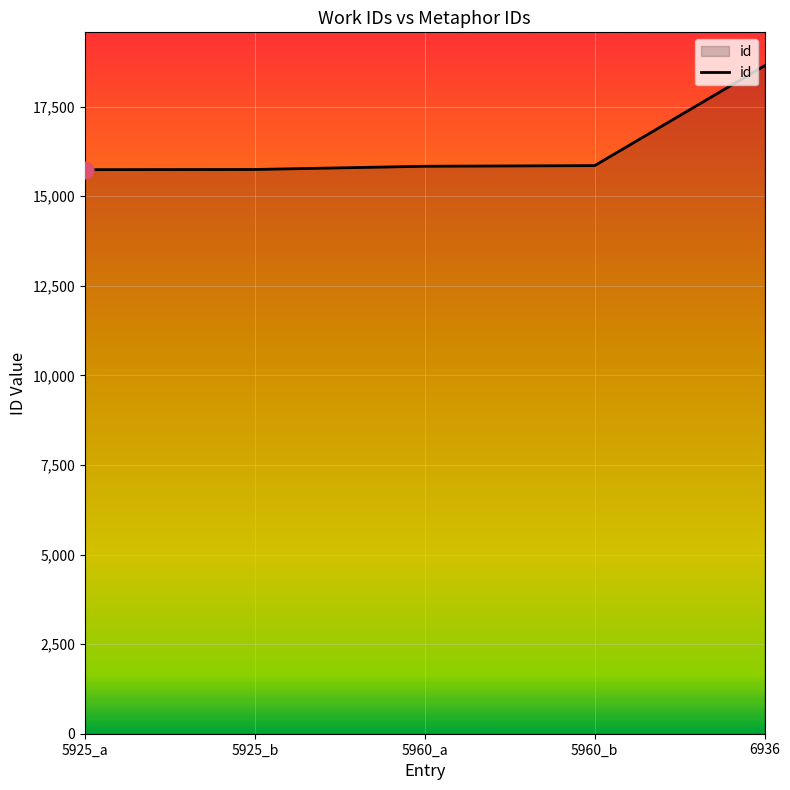

Does the chart have visible grid lines?

Yes